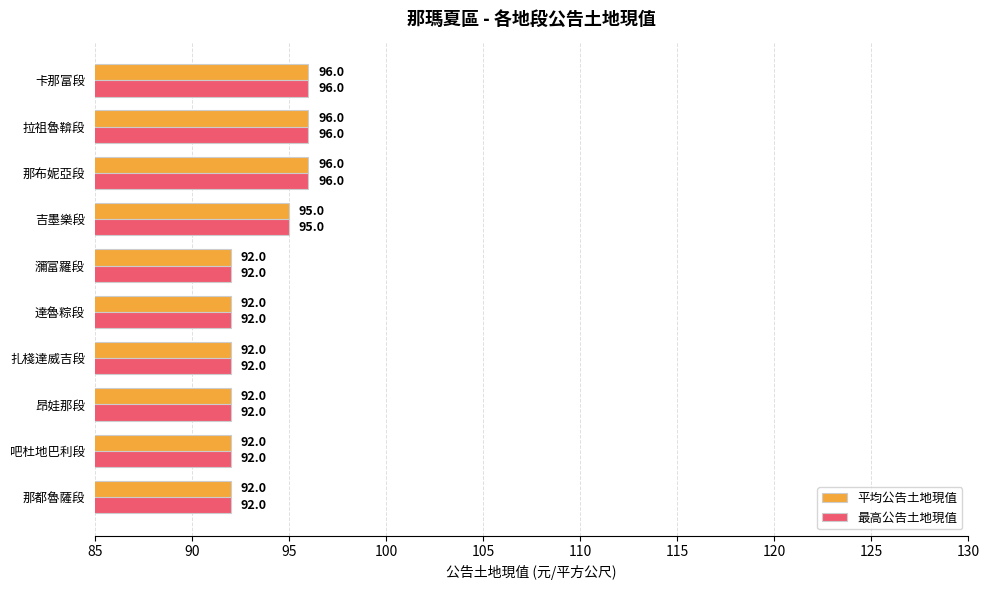

What is the total value across all series at 達魯粽段?

184